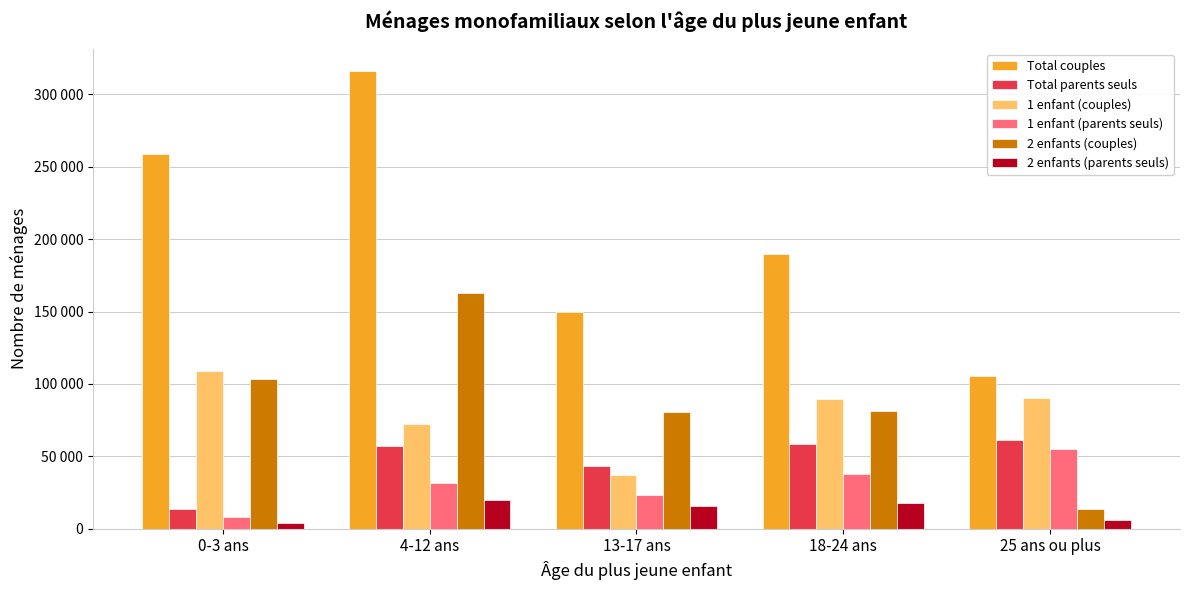

What is the sum of all 1 enfant (parents seuls) values?

155916.4